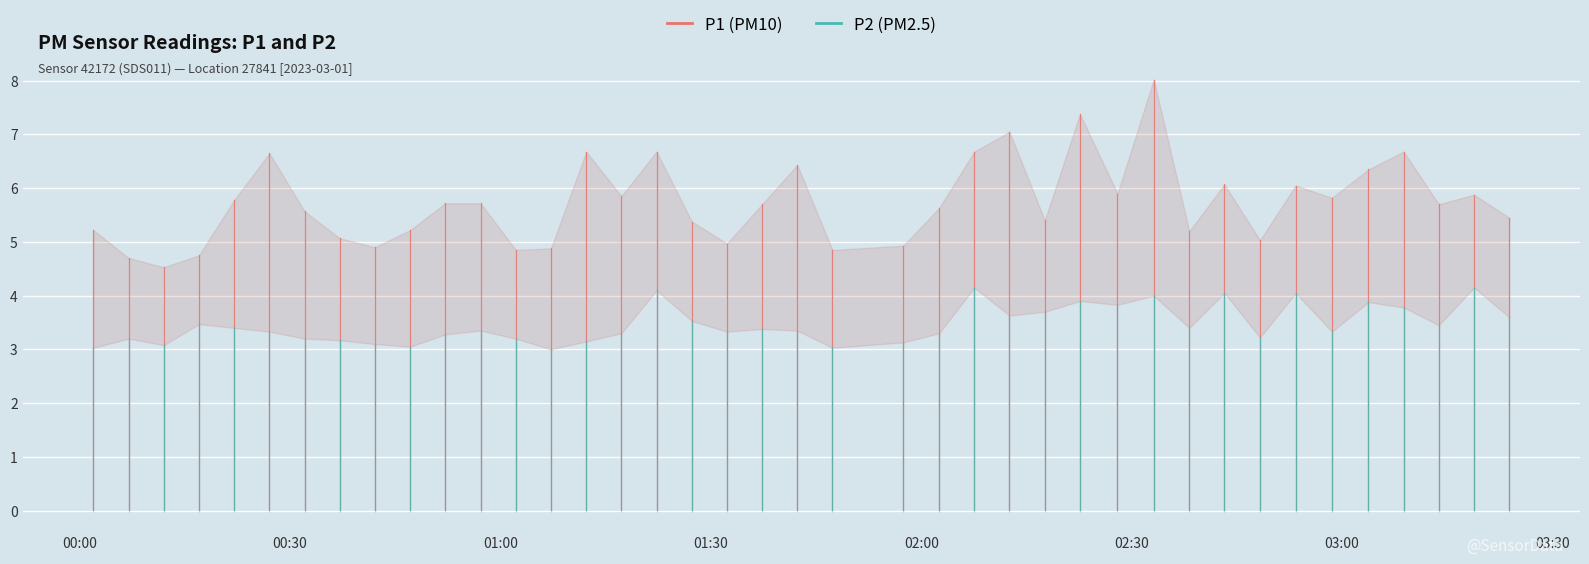

True or false: P2 and P1 intersect in this chart.

False